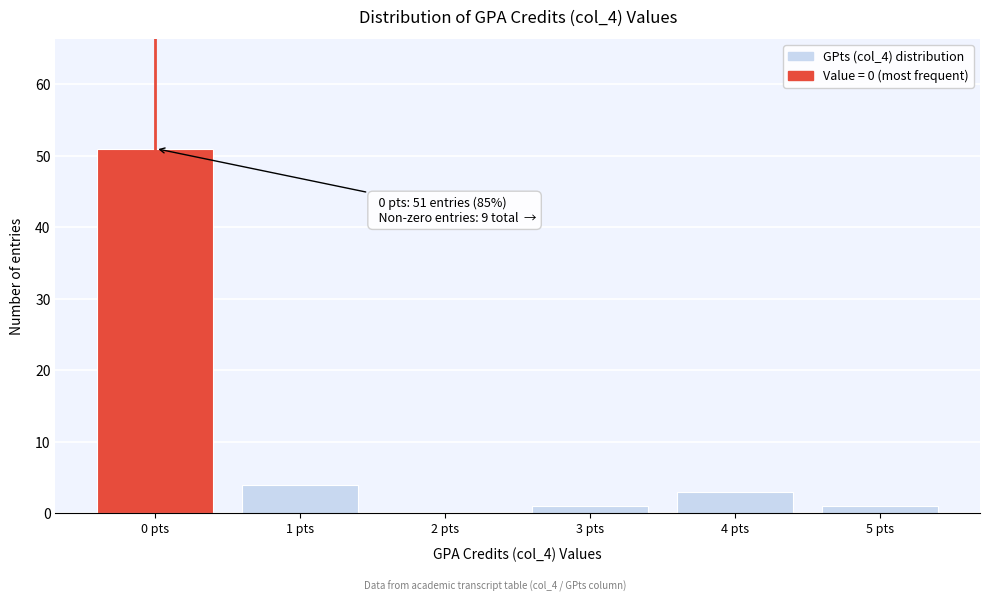

Reading left to right, extract all data points from this chart.

0 pts=51	1 pts=4	2 pts=0	3 pts=1	4 pts=3	5 pts=1